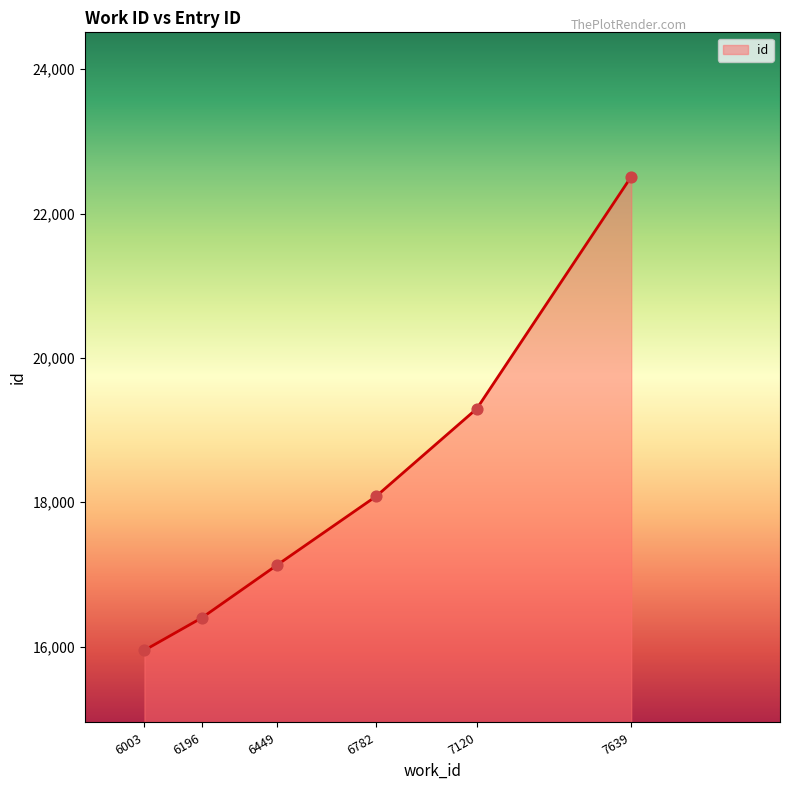

What is the change in value from 6196 to 7120?

+2898